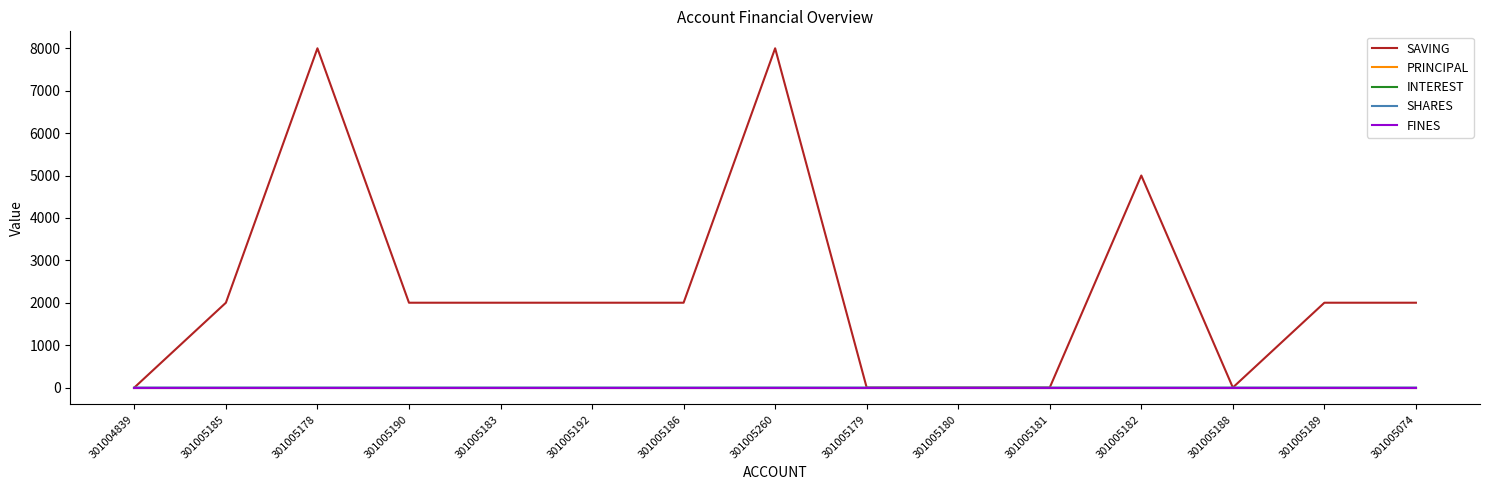

What is the total value across all series at 301005192?

2000